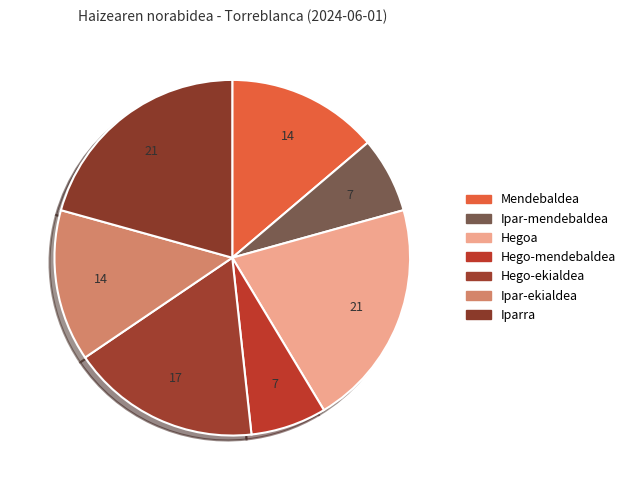

What portion of the pie excludes Ipar-ekialdea?

86.2%